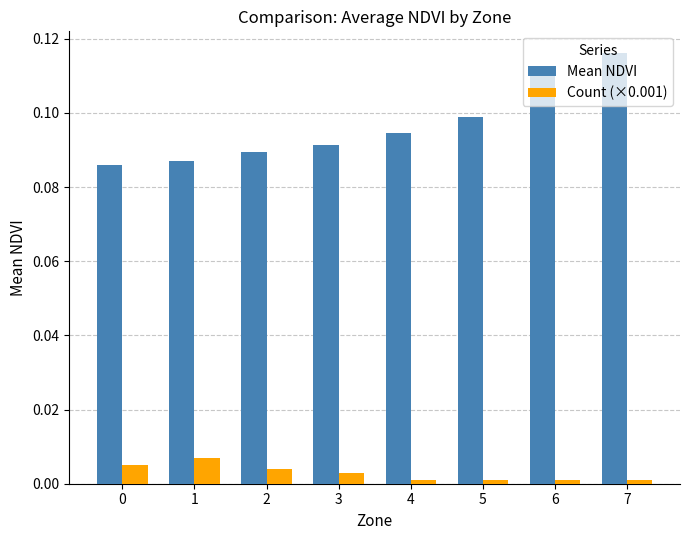

True or false: Mean NDVI has a value of 0.1 at 7.

True